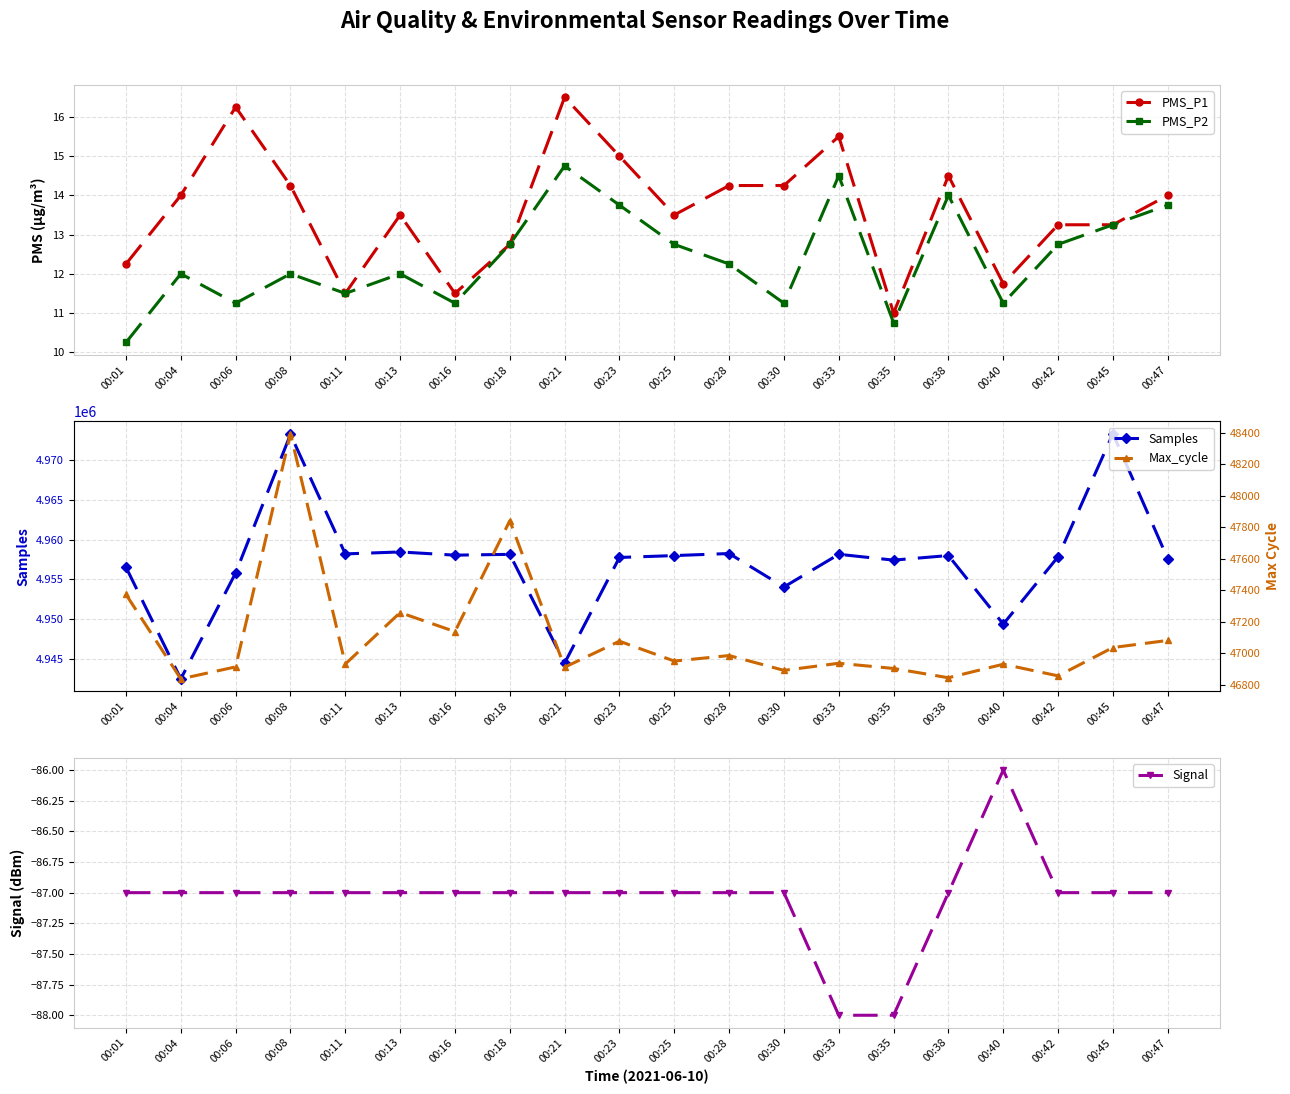

What is the sum of the PMS_P2 values at 00:01 and 00:08?

22.2